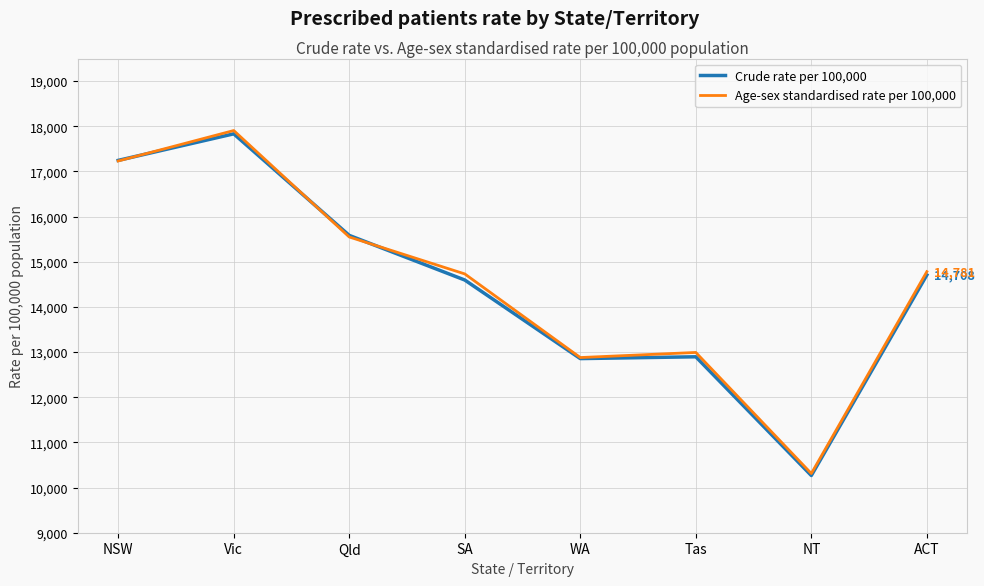

What is the total value across all series at Qld?

31133